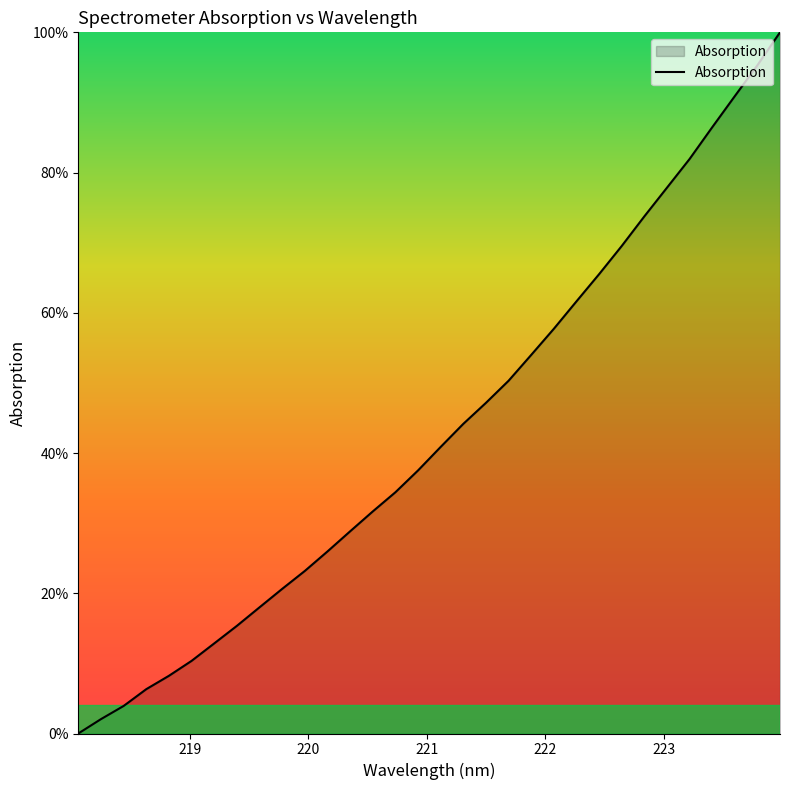

What is the difference between the maximum and minimum values?

100.0